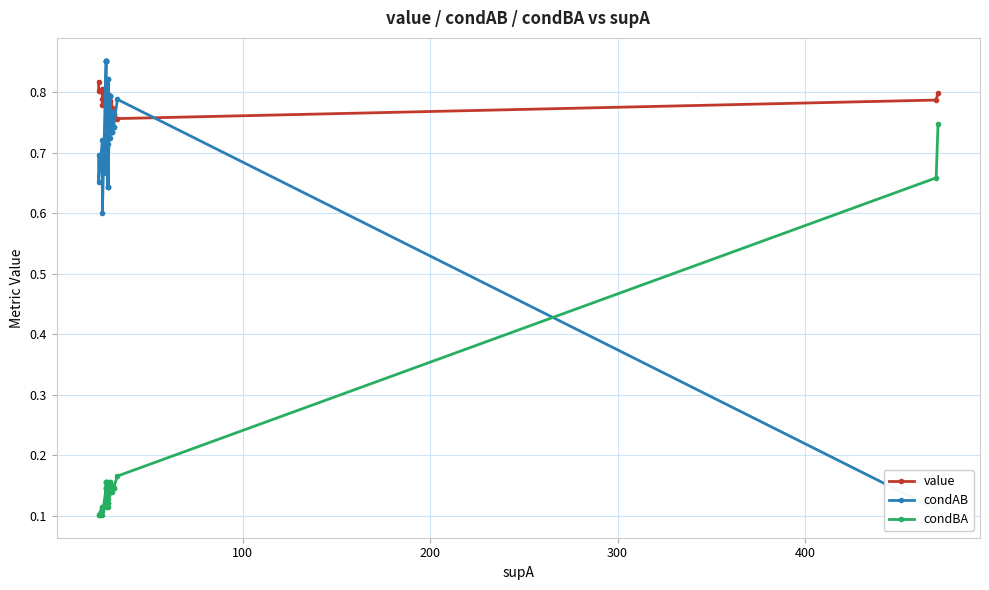

What is the minimum value for condBA?

0.1